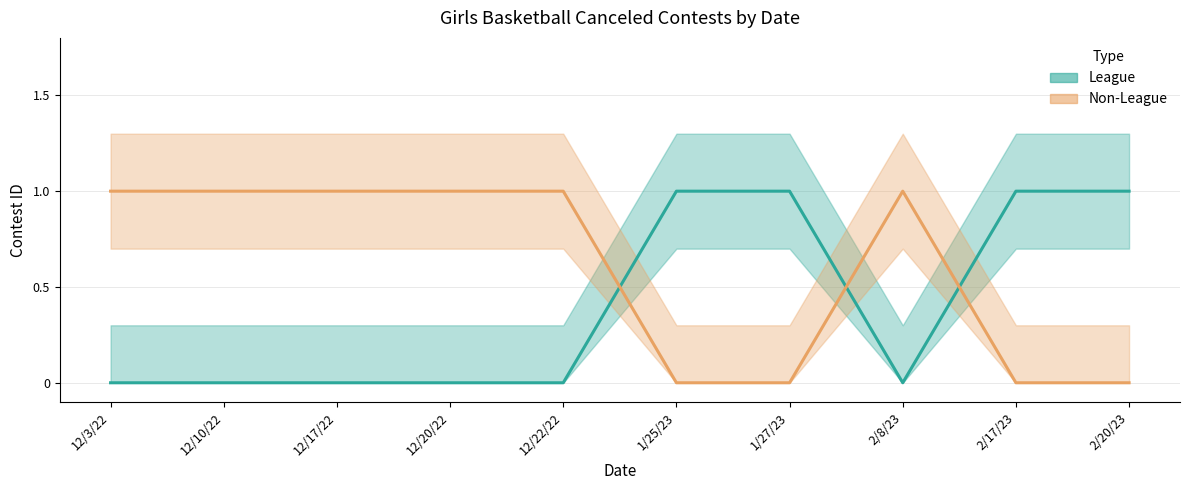

The value of League at 12/22/22 is 0. True or false?

False